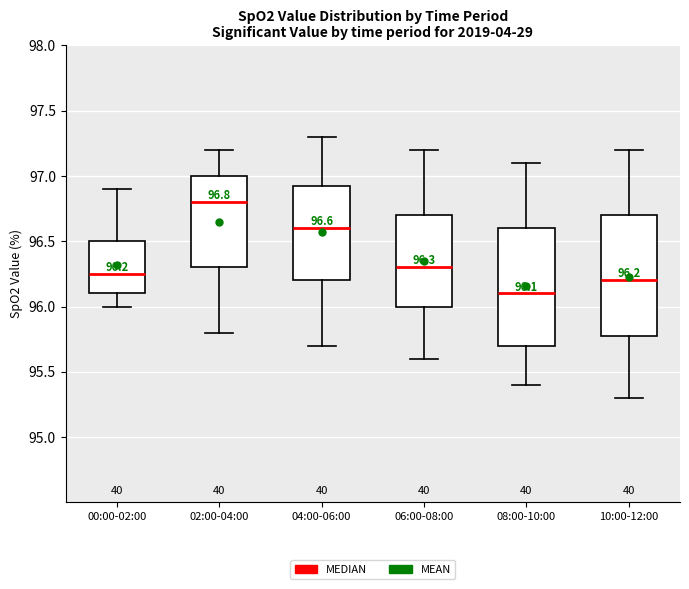

Which box has the highest median line?

02:00-04:00